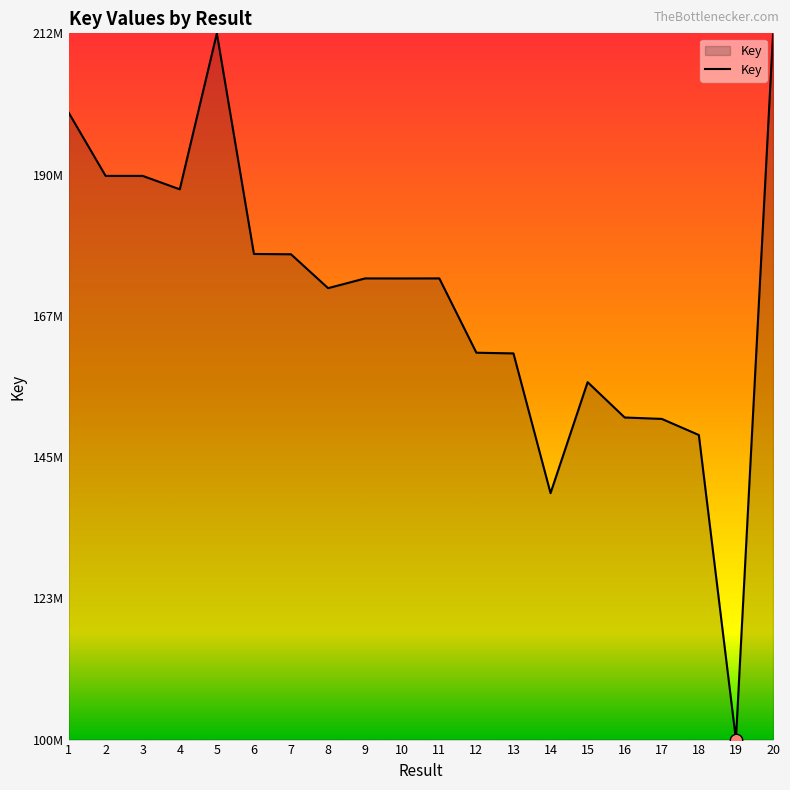

Is this an area chart (filled region under the line)?

Yes